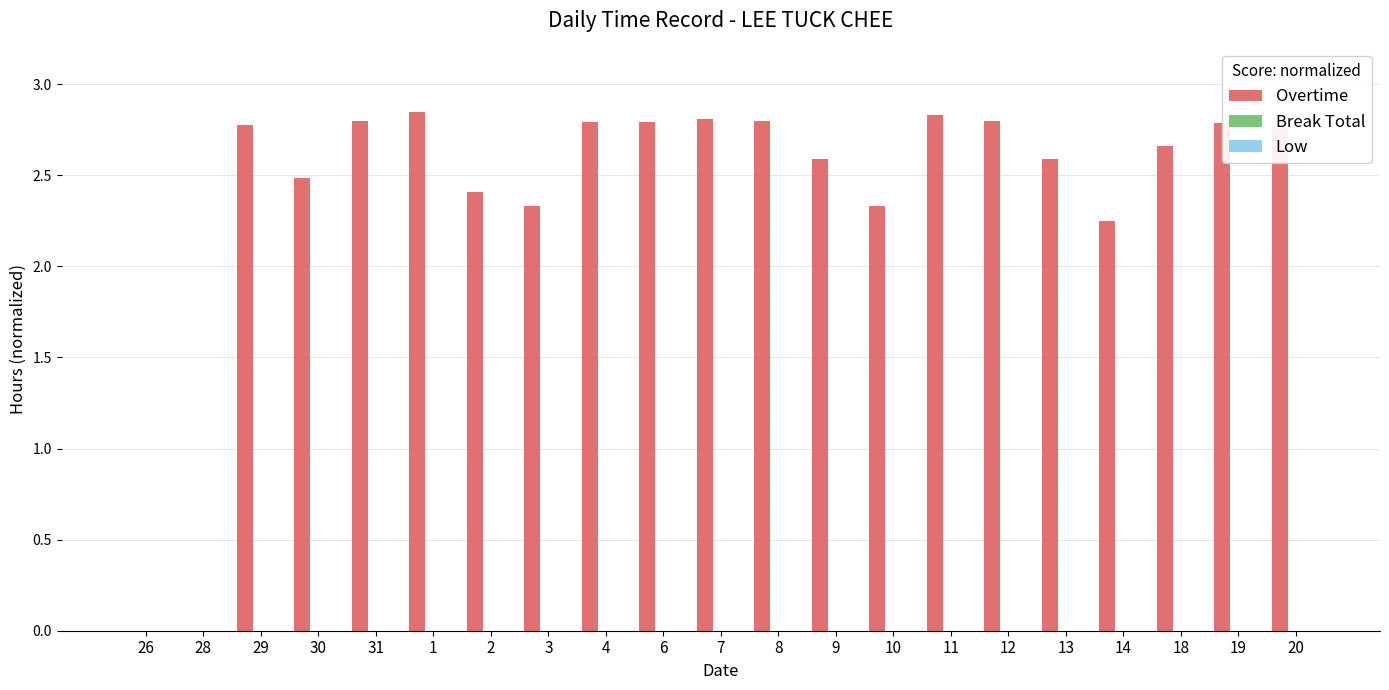

What is the sum of all values?

50.4